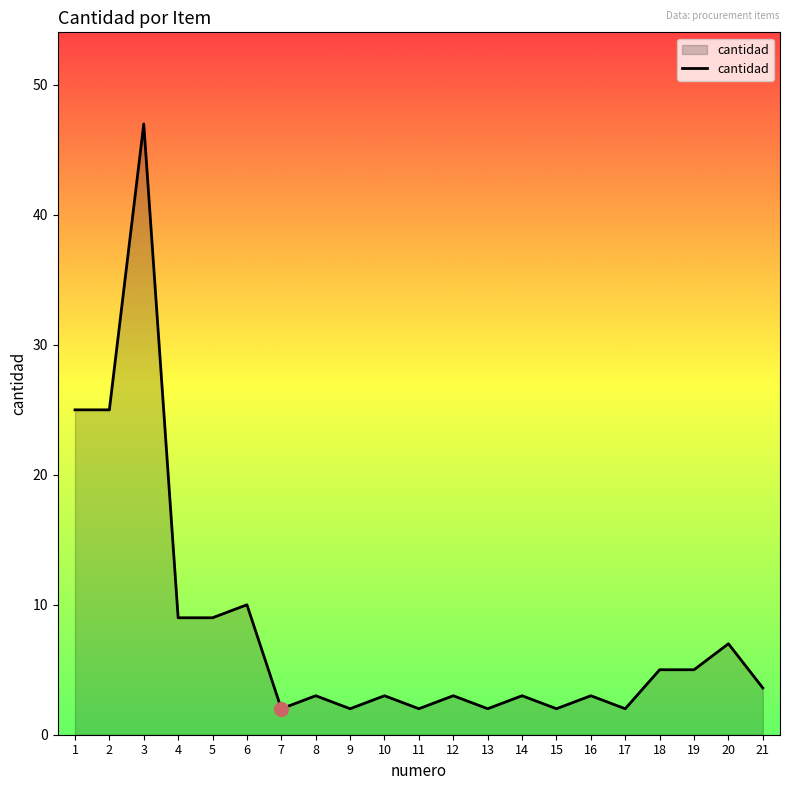

Reading right to left, extract all data points from this chart.

21=3.6	20=7.0	19=5.0	18=5.0	17=2.0	16=3.0	15=2.0	14=3.0	13=2.0	12=3.0	11=2.0	10=3.0	9=2.0	8=3.0	7=2.0	6=10.0	5=9.0	4=9.0	3=47.0	2=25.0	1=25.0